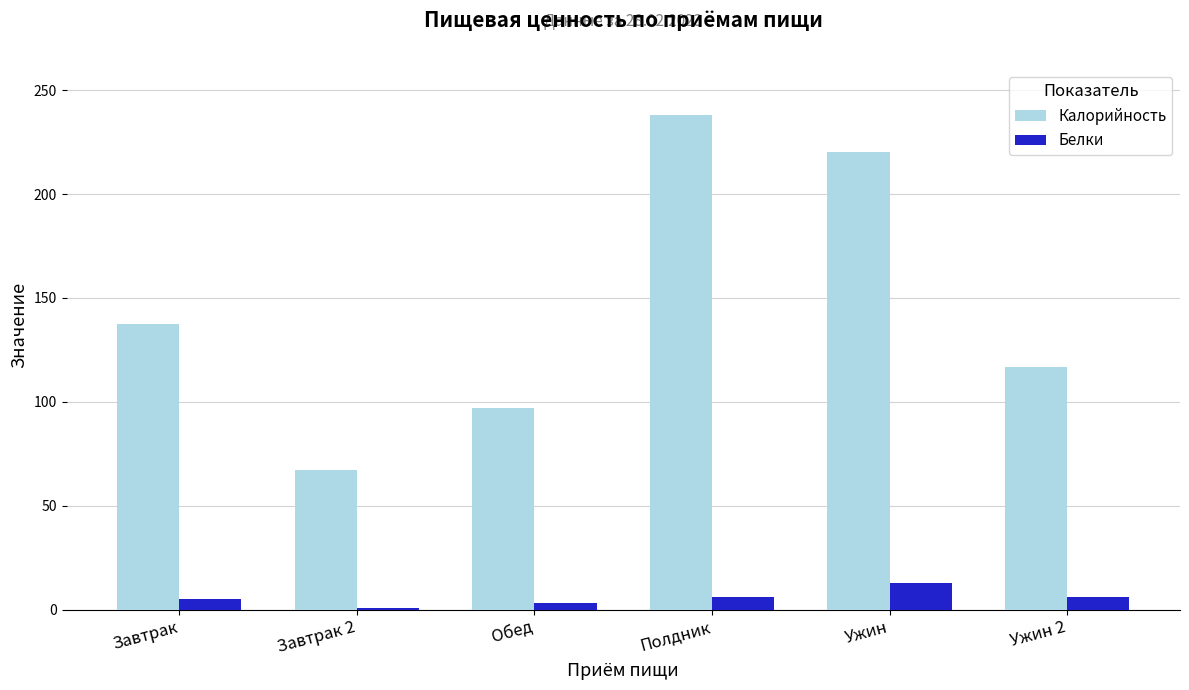

What is the value of the Белки bar at the 3rd from the left?

3.0